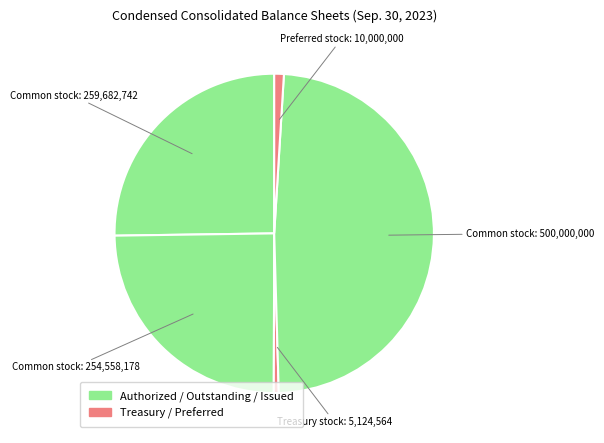

How many slices are in this pie chart?

5